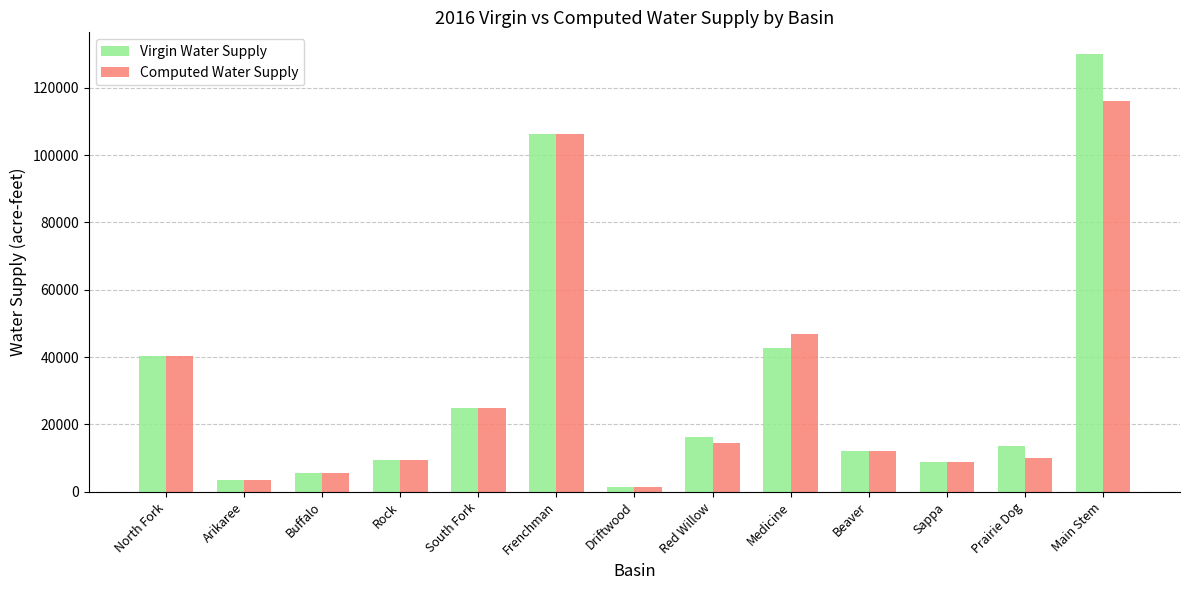

What is the difference between the maximum and minimum values in the Virgin Water Supply series?

128590